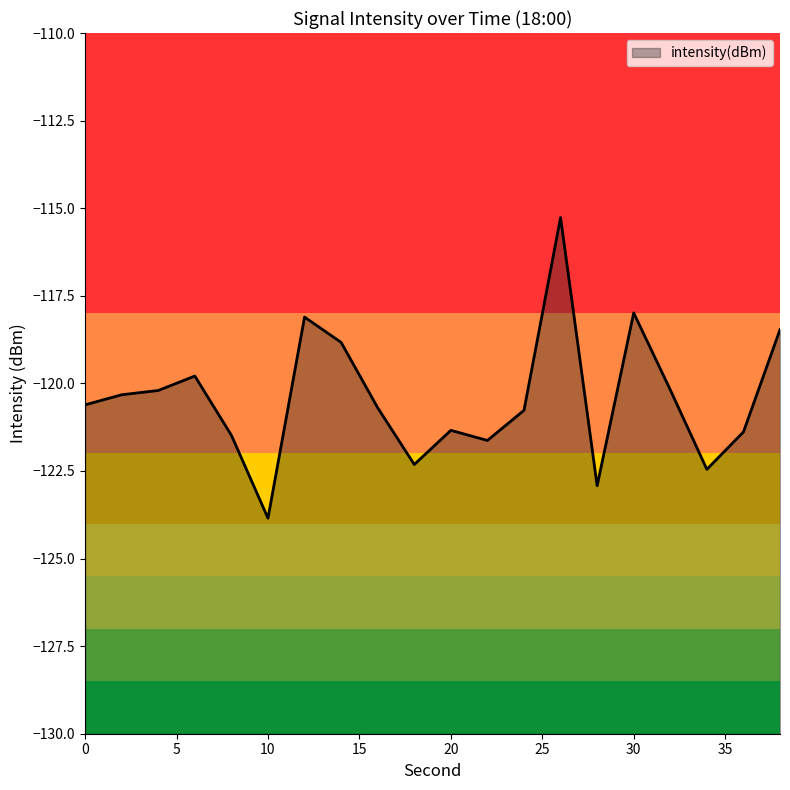

How many interior local peaks (higher than both neighbors) does the data have?

5